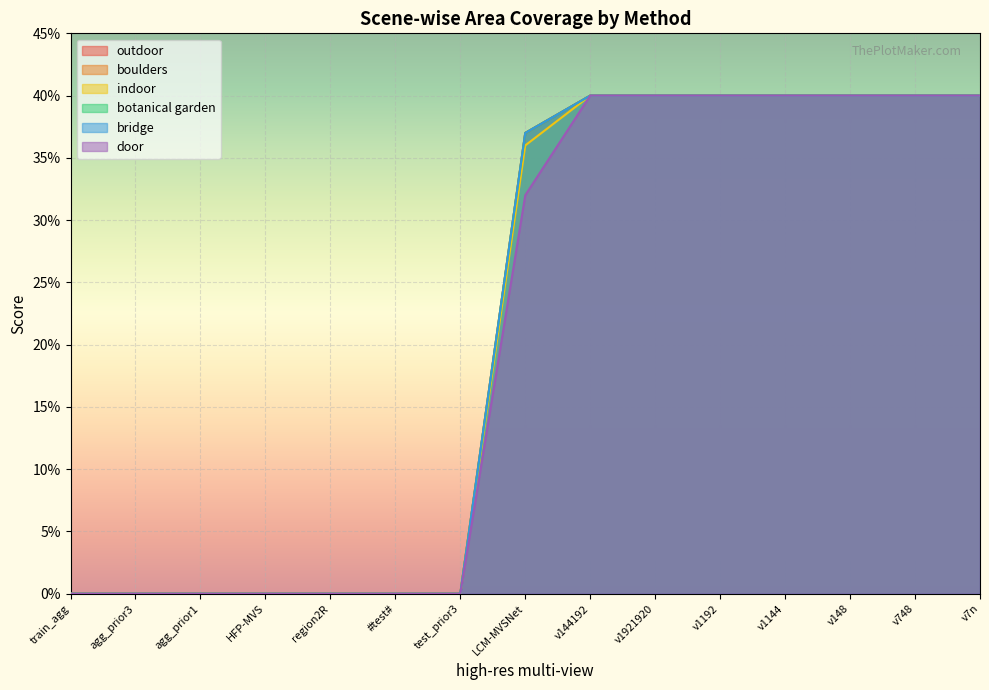

Reading left to right, list all the values displayed in this chart.

outdoor: train_agg=0.0	agg_prior3=0.0	agg_prior1=0.0	HFP-MVS=0.0	region2R=0.0	#test#=0.0	test_prior3=0.0	LCM-MVSNet=0.4	v144192=0.4	v1921920=0.4	v1192=0.4	v1144=0.4	v148=0.4	v748=0.4	v7n=0.4
boulders: train_agg=0.0	agg_prior3=0.0	agg_prior1=0.0	HFP-MVS=0.0	region2R=0.0	#test#=0.0	test_prior3=0.0	LCM-MVSNet=0.4	v144192=0.4	v1921920=0.4	v1192=0.4	v1144=0.4	v148=0.4	v748=0.4	v7n=0.4
indoor: train_agg=0.0	agg_prior3=0.0	agg_prior1=0.0	HFP-MVS=0.0	region2R=0.0	#test#=0.0	test_prior3=0.0	LCM-MVSNet=0.4	v144192=0.4	v1921920=0.4	v1192=0.4	v1144=0.4	v148=0.4	v748=0.4	v7n=0.4
botanical garden: train_agg=0.0	agg_prior3=0.0	agg_prior1=0.0	HFP-MVS=0.0	region2R=0.0	#test#=0.0	test_prior3=0.0	LCM-MVSNet=0.4	v144192=0.4	v1921920=0.4	v1192=0.4	v1144=0.4	v148=0.4	v748=0.4	v7n=0.4
bridge: train_agg=0.0	agg_prior3=0.0	agg_prior1=0.0	HFP-MVS=0.0	region2R=0.0	#test#=0.0	test_prior3=0.0	LCM-MVSNet=0.4	v144192=0.4	v1921920=0.4	v1192=0.4	v1144=0.4	v148=0.4	v748=0.4	v7n=0.4
door: train_agg=0.0	agg_prior3=0.0	agg_prior1=0.0	HFP-MVS=0.0	region2R=0.0	#test#=0.0	test_prior3=0.0	LCM-MVSNet=0.3	v144192=0.4	v1921920=0.4	v1192=0.4	v1144=0.4	v148=0.4	v748=0.4	v7n=0.4